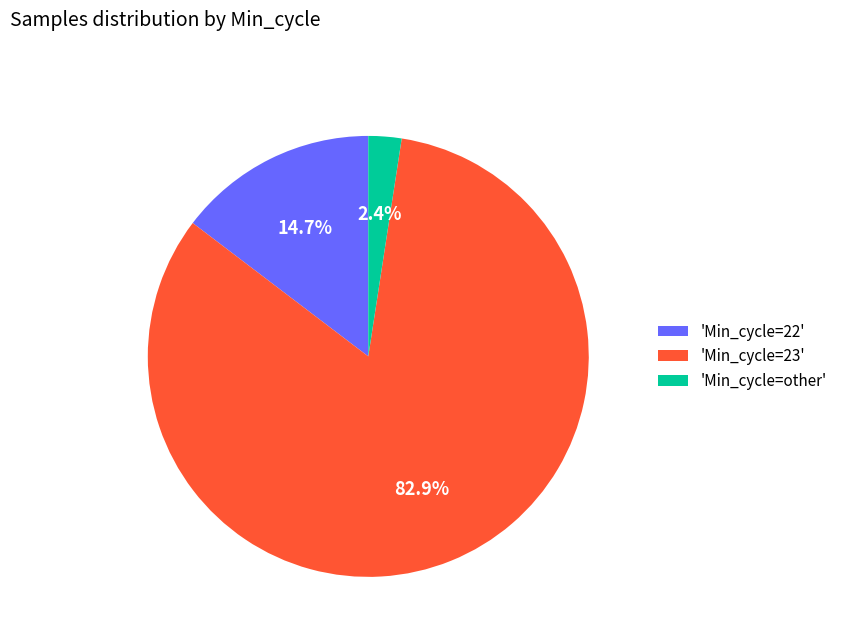

Which slice is the largest?

'Min_cycle=23'